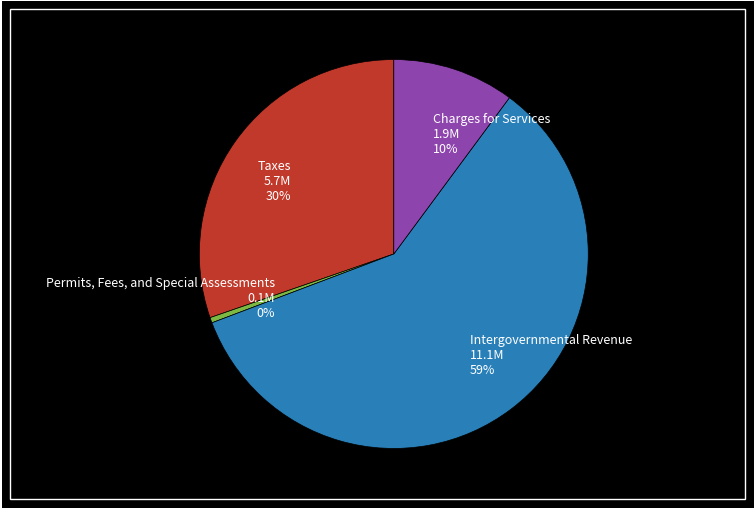

Is it true that Taxes is 45% of the pie?

False